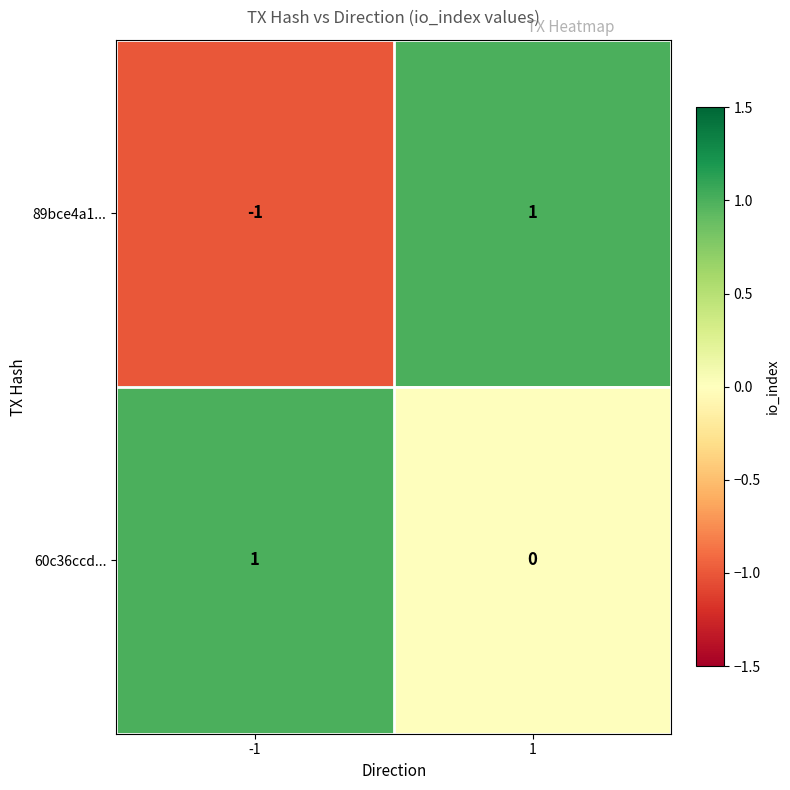

Reading right to left, what are all the values shown in this chart?

89bce4a1...: 1=1	-1=-1
60c36ccd...: 1=0	-1=1